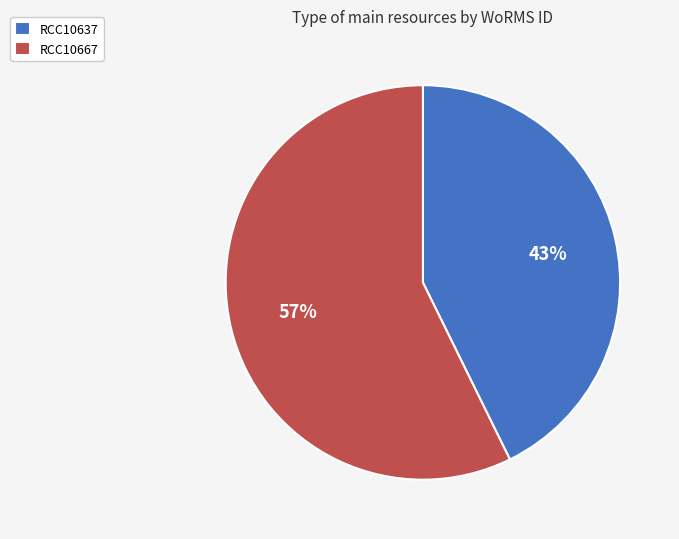

Rank the categories by value from highest to lowest.

RCC10667, RCC10637